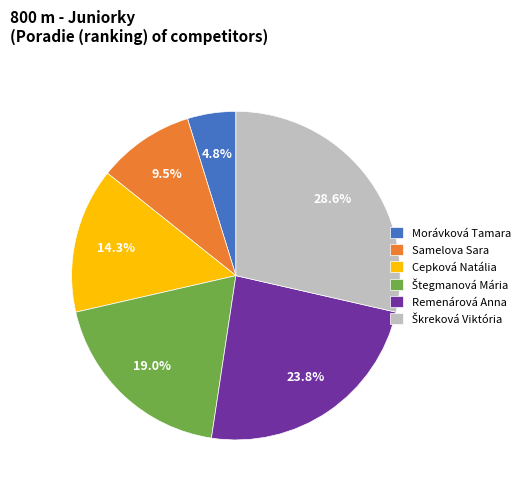

To the nearest percent, what is the difference between the Remenárová Anna and Cepková Natália slice percentages?

10%